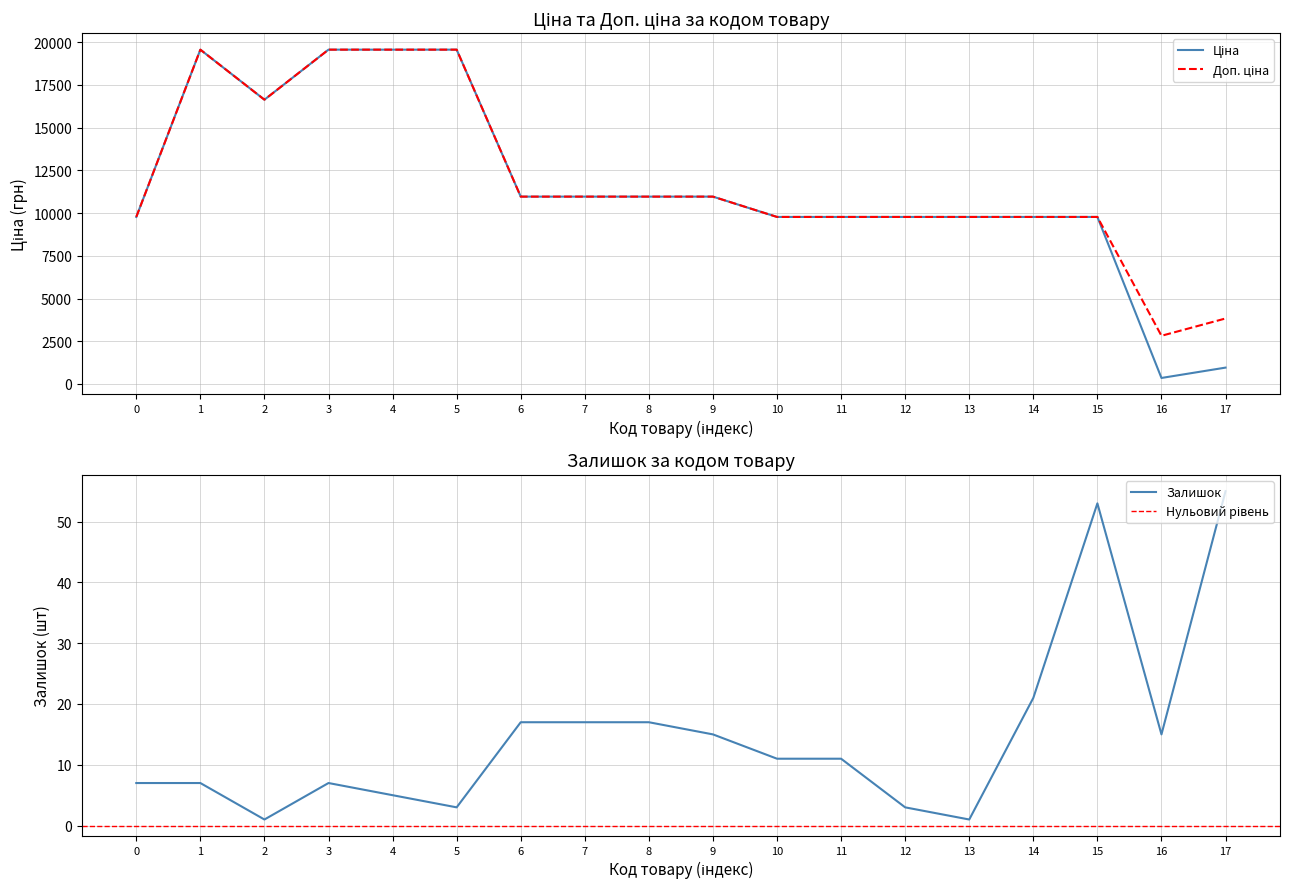

The Залишок series shows 3 at 12. True or false?

True